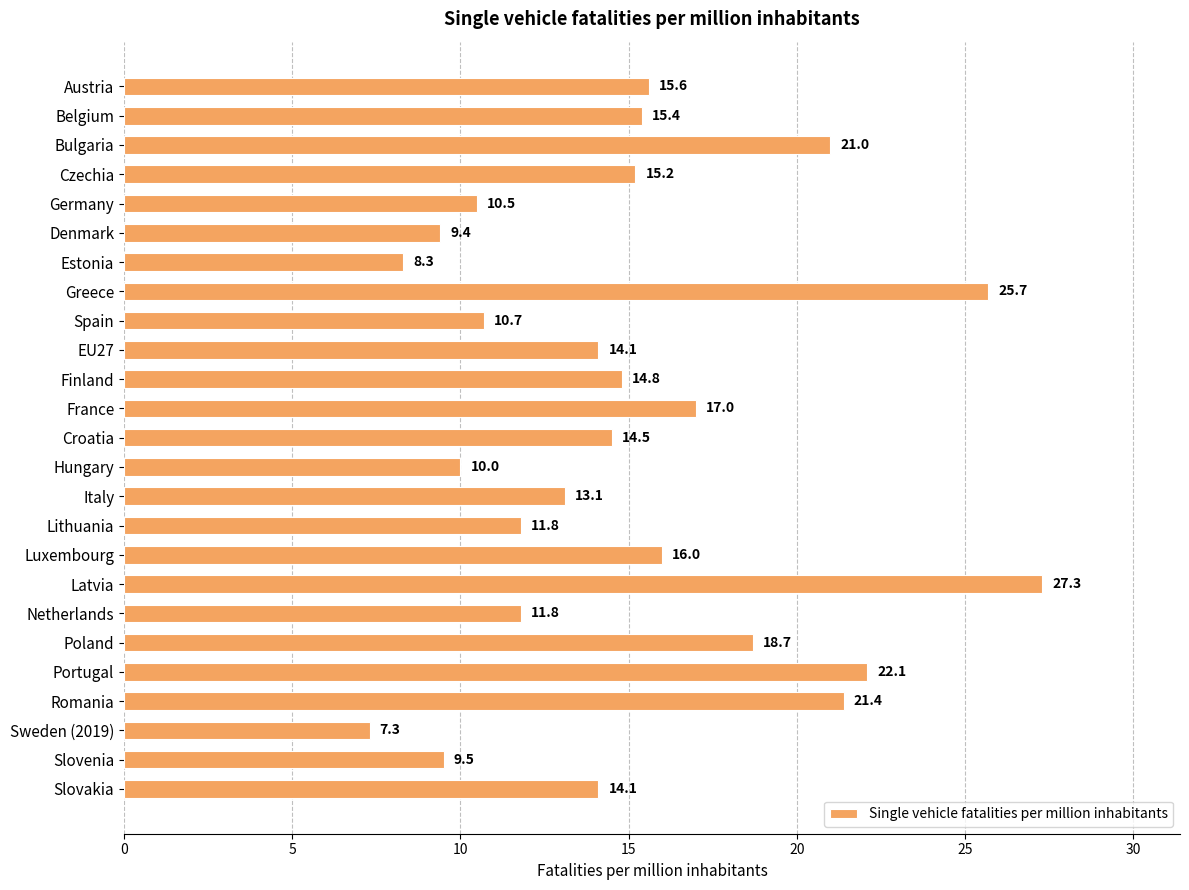

What is the greatest value displayed?

27.3